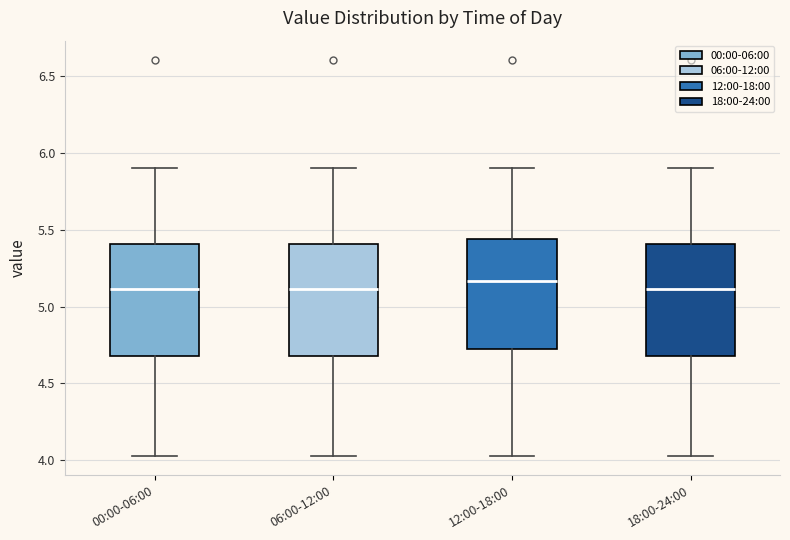

Reading left to right, read every box against the y-axis: the position of its median line, the range the box covers, and the ends of its whiskers. The values are not printed on the chart, so give them approximately, as read against the axis.

00:00-06:00: median 5.10, box 4.70 to 5.40, whiskers 4.05 to 5.90
06:00-12:00: median 5.10, box 4.70 to 5.40, whiskers 4.05 to 5.90
12:00-18:00: median 5.15, box 4.70 to 5.45, whiskers 4.05 to 5.90
18:00-24:00: median 5.10, box 4.70 to 5.40, whiskers 4.05 to 5.90